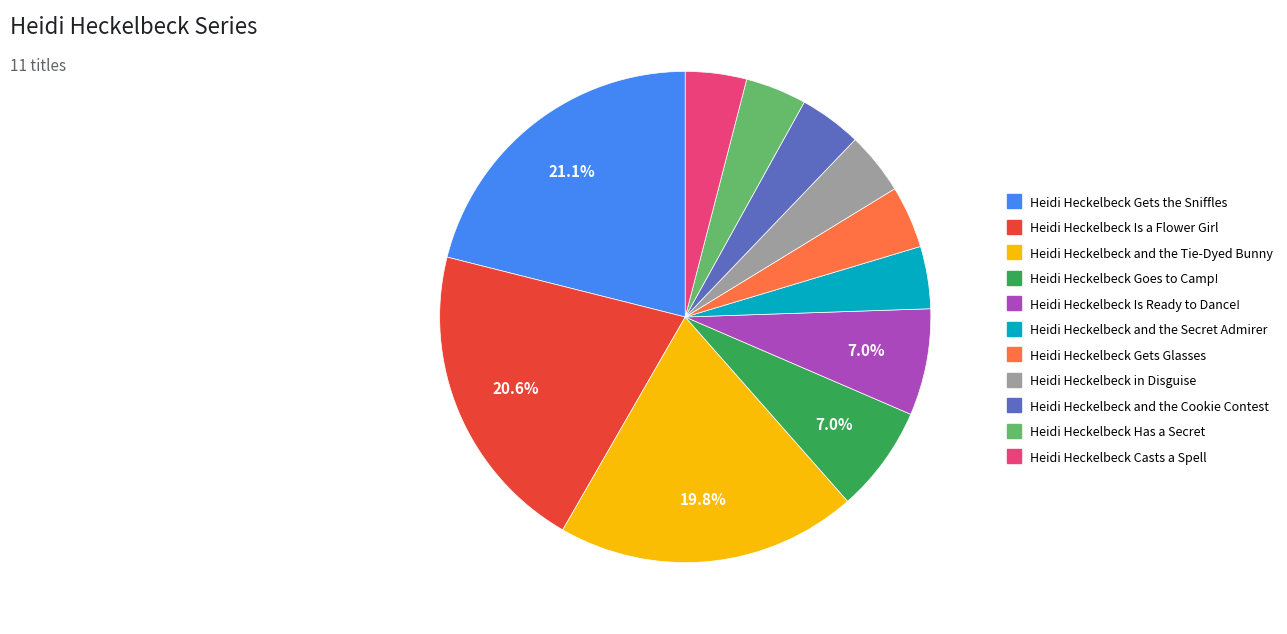

What is the ratio of the value at Heidi Heckelbeck and the Tie-Dyed Bunny to the value at Heidi Heckelbeck and the Cookie Contest?

4.8